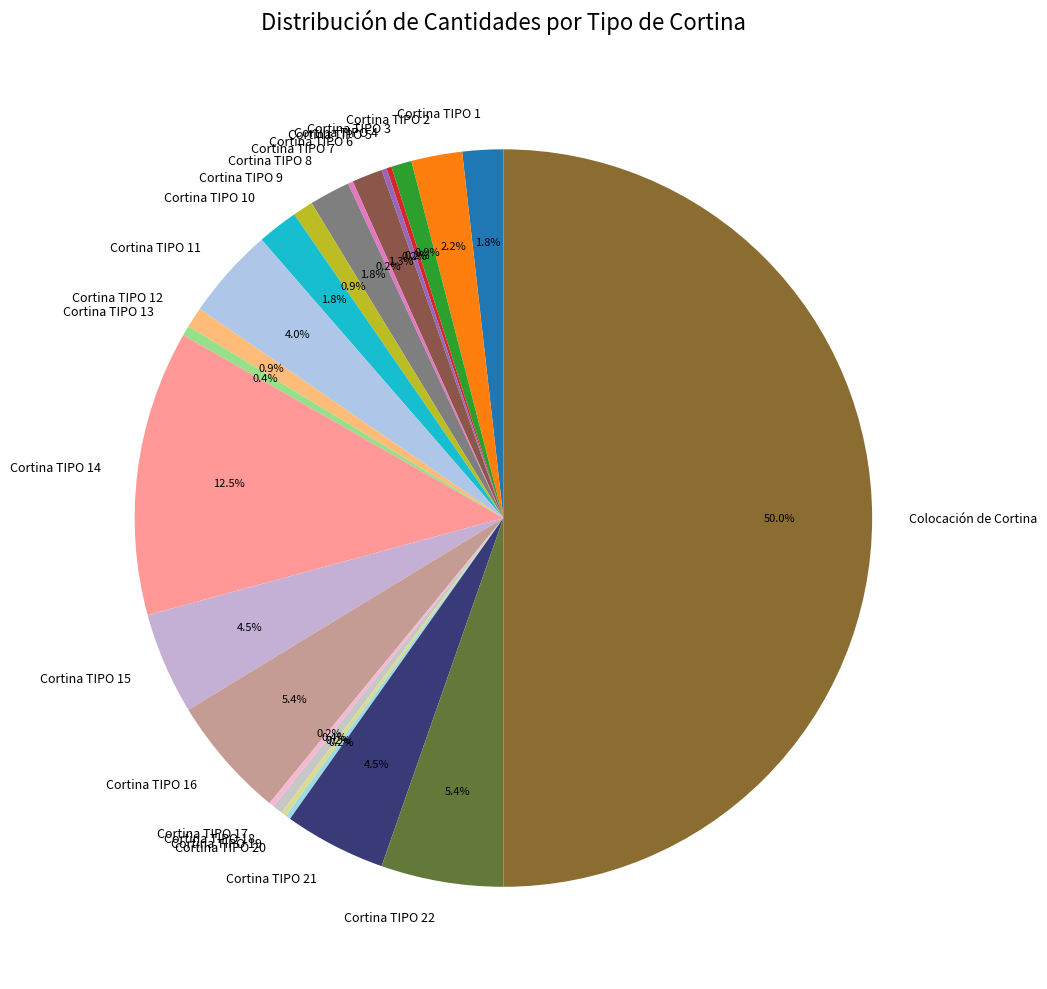

What is the ratio of the value at Cortina TIPO 2 to the value at Cortina TIPO 3?

2.5